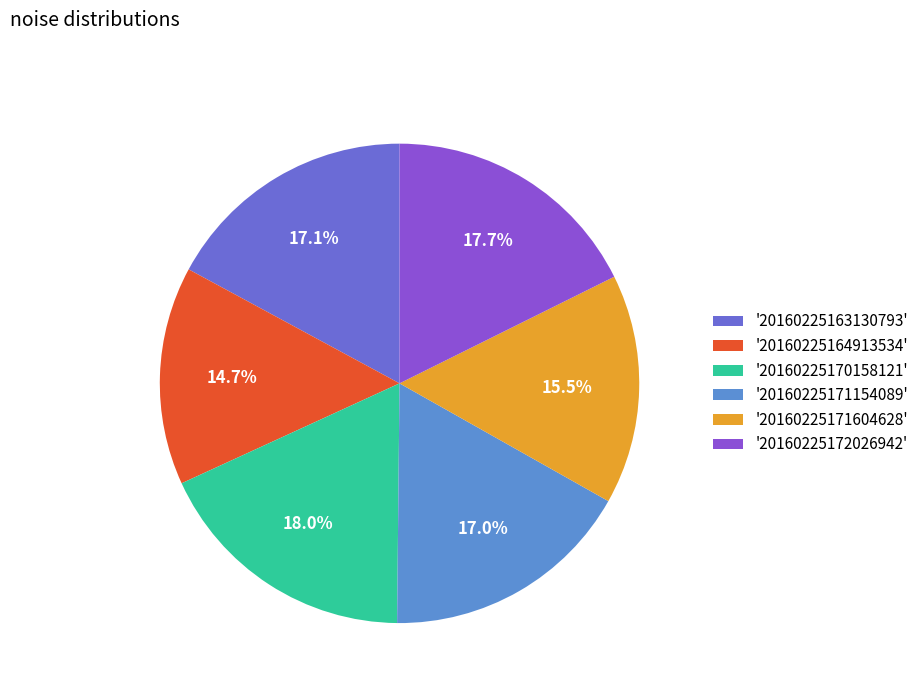

Which category has the biggest portion of the pie?

20160225170158121